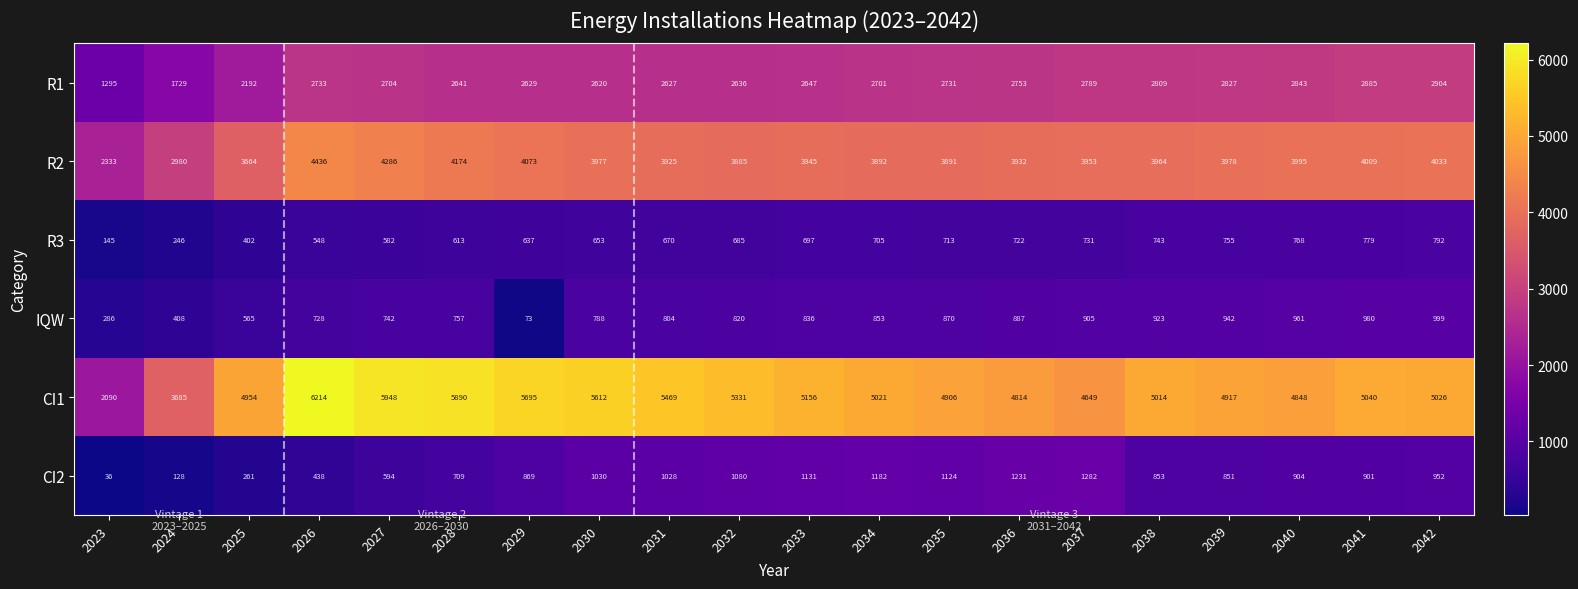

At how many categories does at least one series exceed 1938?

20